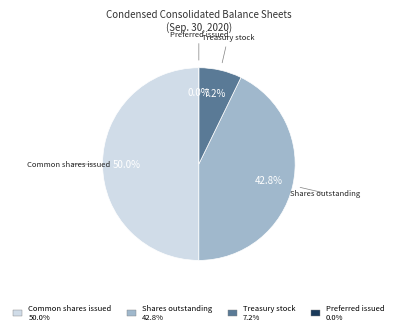

The Treasury stock, shares slice represents 7% of the pie. True or false?

True